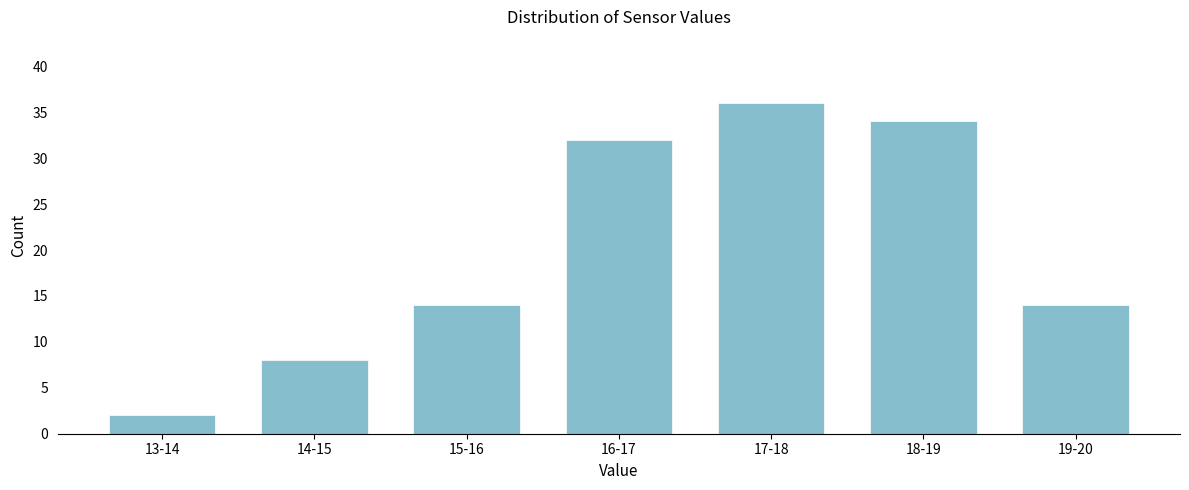

Reading left to right, transcribe all the data shown in this chart.

2	8	14	32	36	34	14